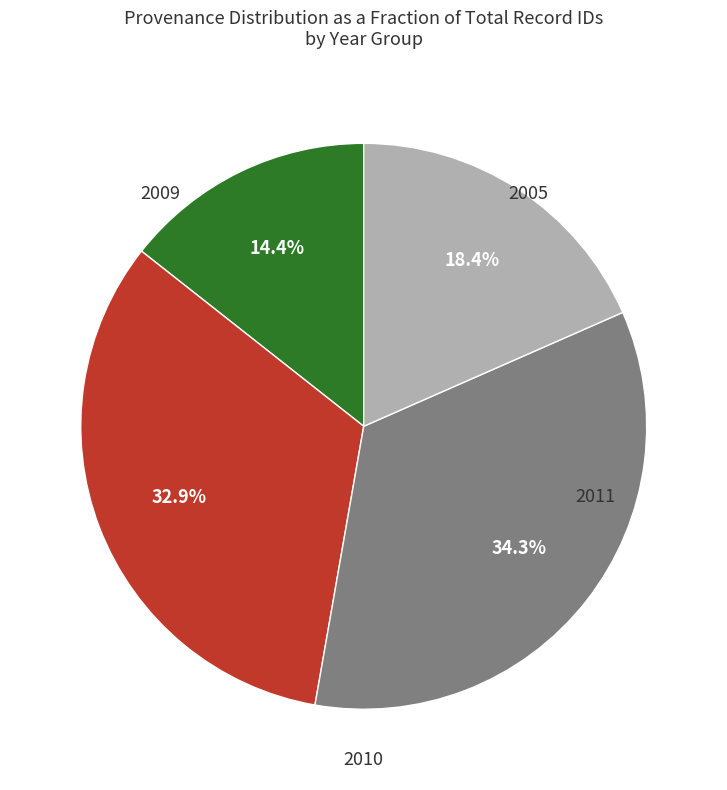

Is there any slice that represents more than half of the pie?

No